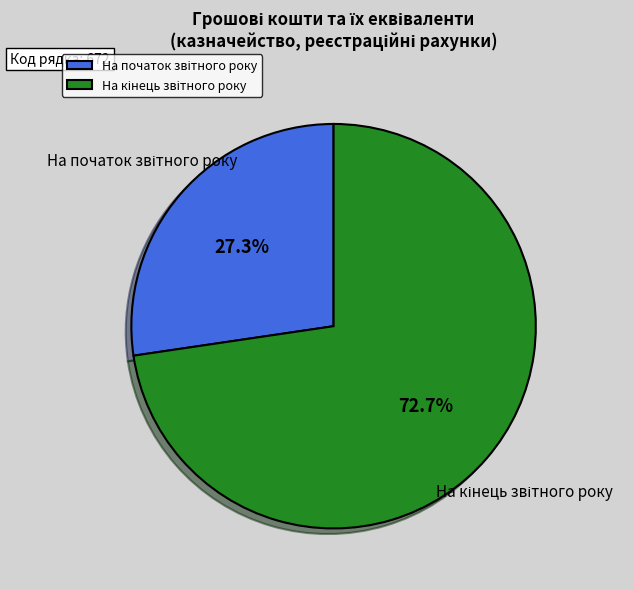

Is there any slice that represents more than half of the pie?

Yes